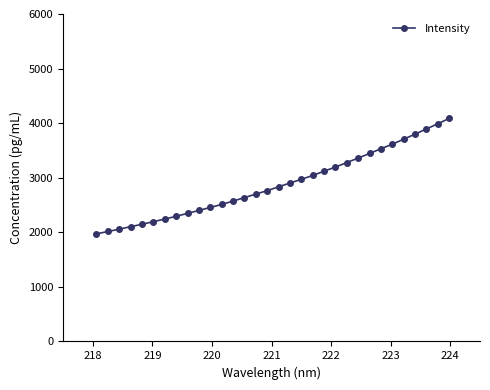

What is the greatest value displayed?

4085.8